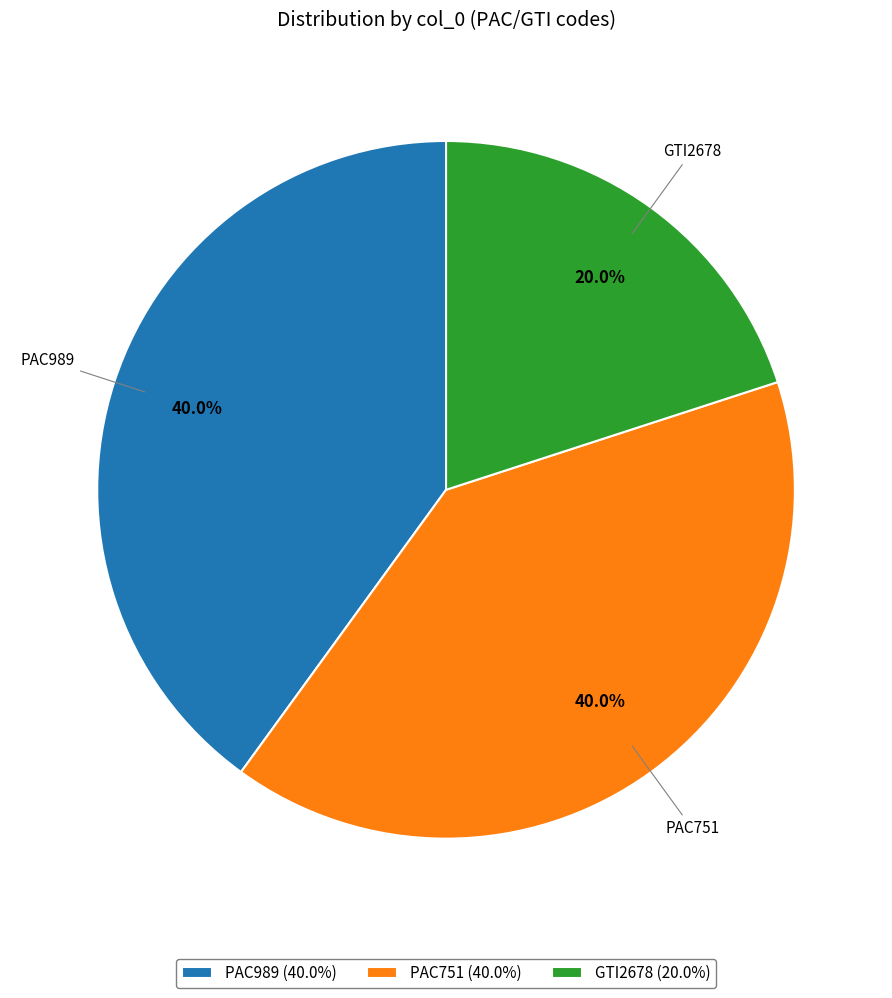

Does any single category account for the majority?

No